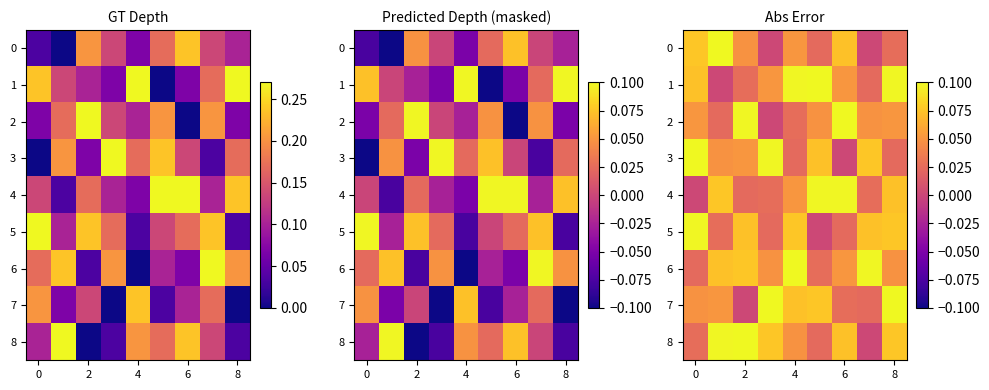

Rank the series by their maximum value, from lowest to highest.

row_4, row_5, row_0, row_1, row_2, row_3, row_6, row_7, row_8